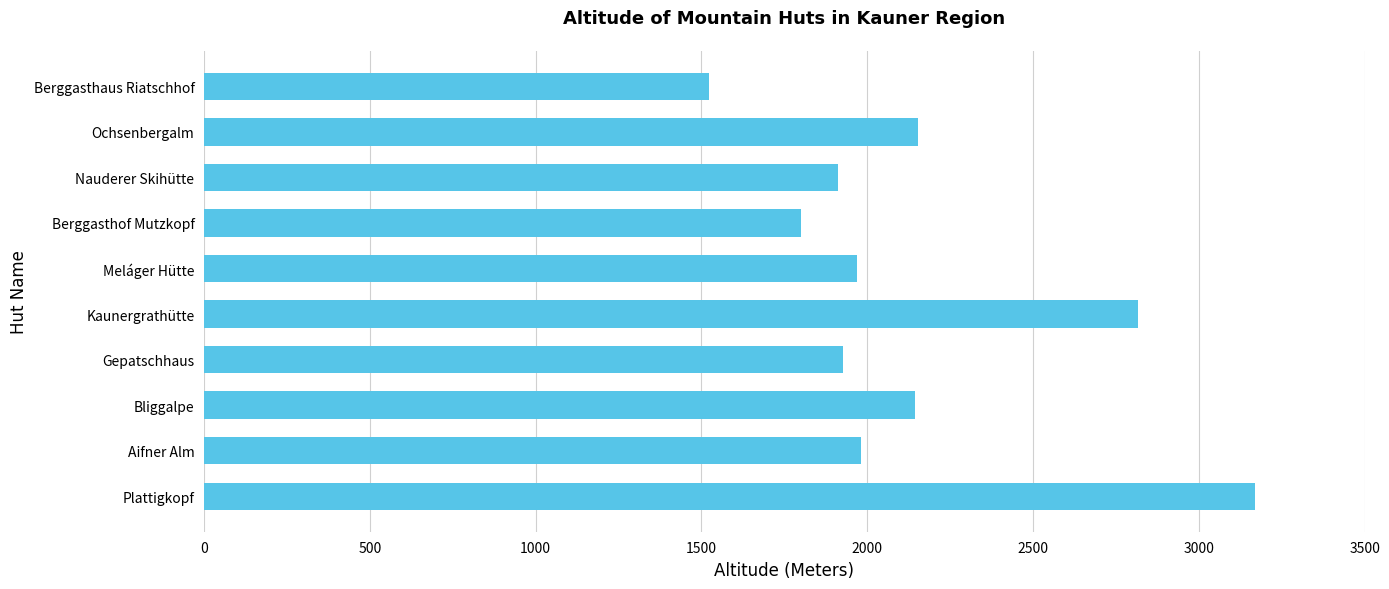

How many values are below 1980?

5